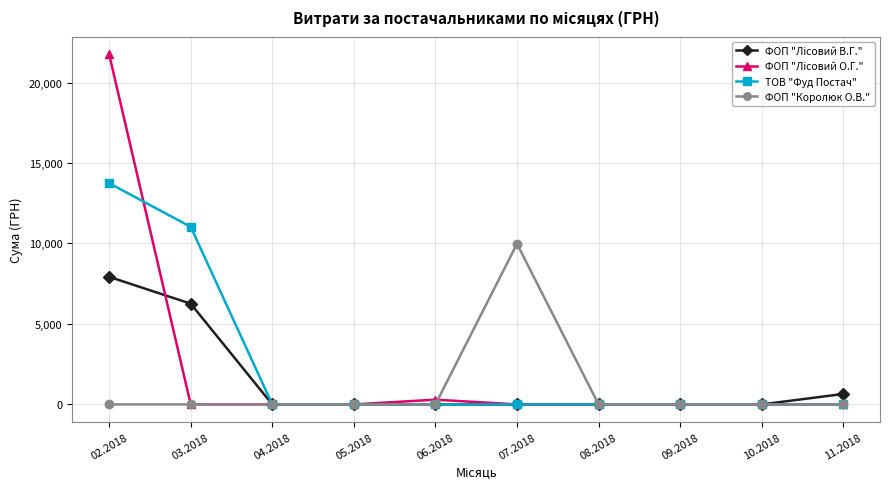

True or false: ФОП "Королюк О.В." has more than 0 points higher than both neighbors.

True